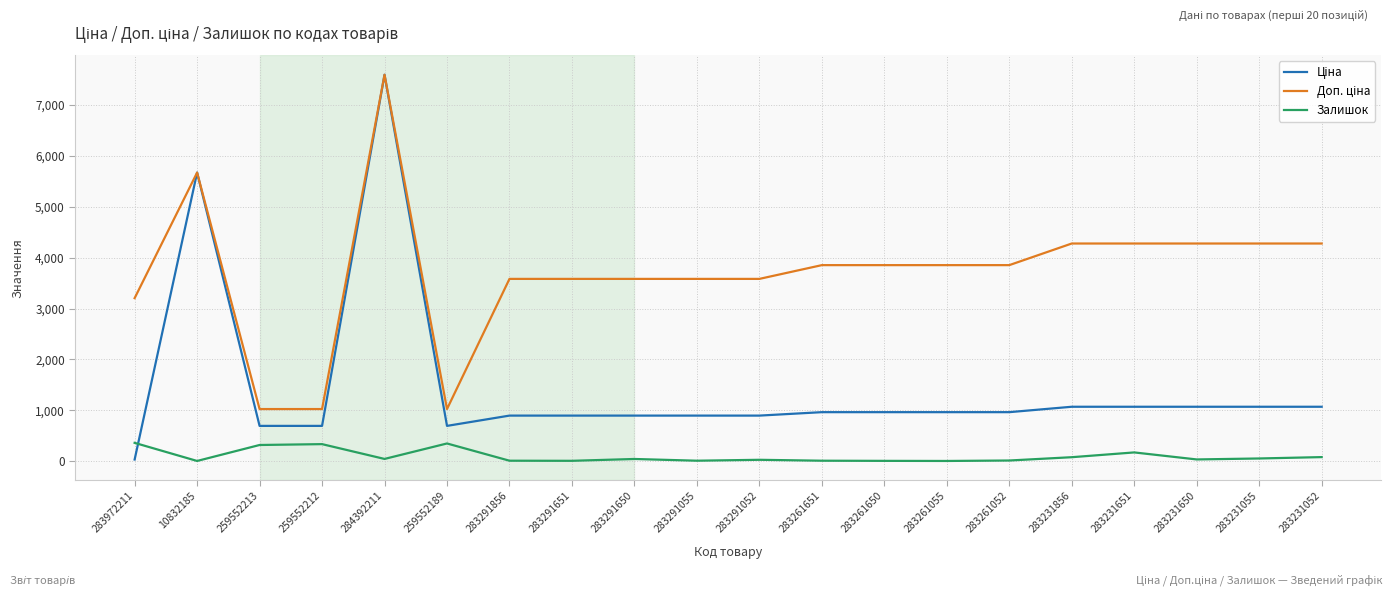

What is the difference between the highest and lowest values at 259552212?

689.6